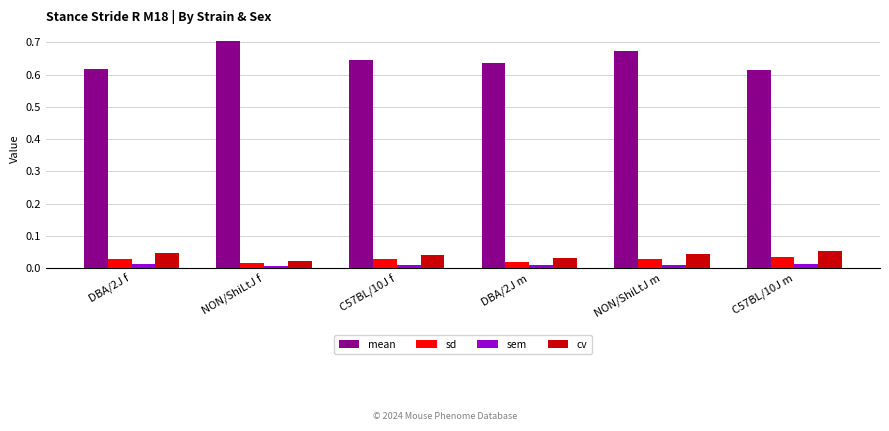

Is the value of sem at DBA/2J m greater than the value of mean at NON/ShiLtJ f?

No